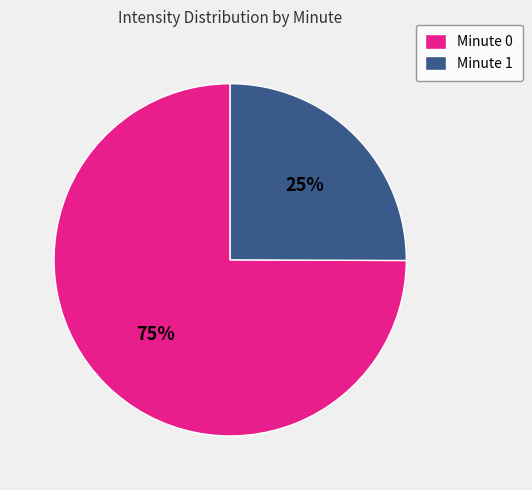

Approximately how many times larger is the value at Minute 1 compared to Minute 0?

0.3